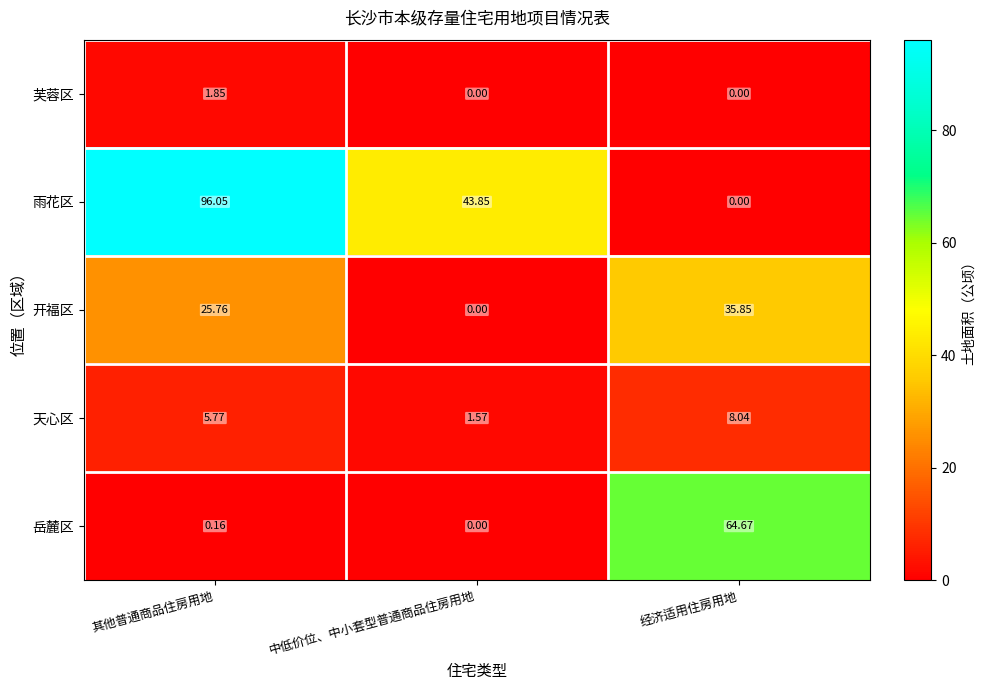

What is the total value across all series at 中低价位、中小套型普通商品住房用地?

45.4